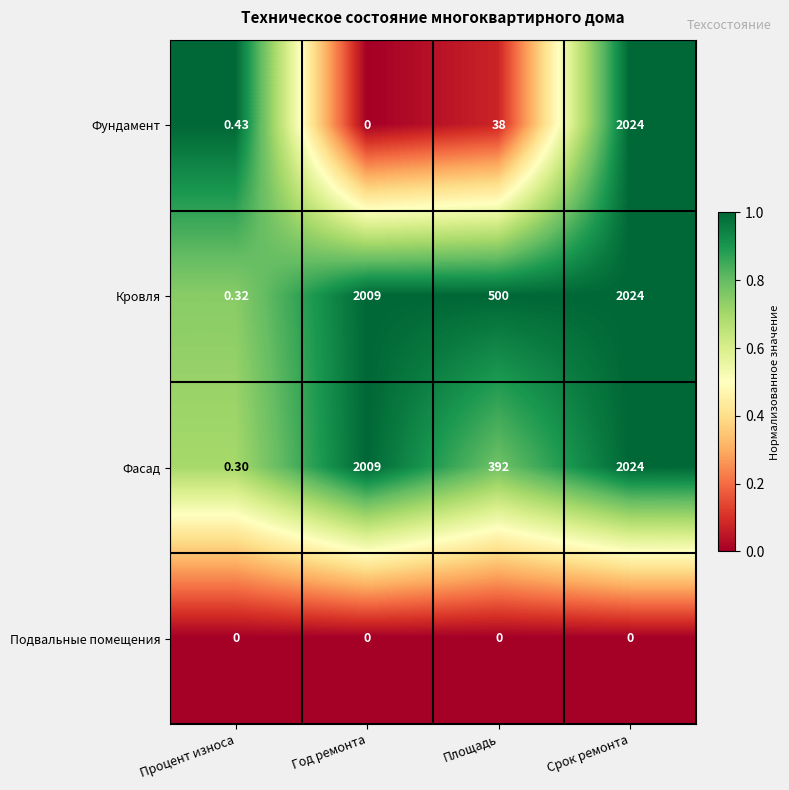

Where is Фасад nearest to the value 1012?

Площадь